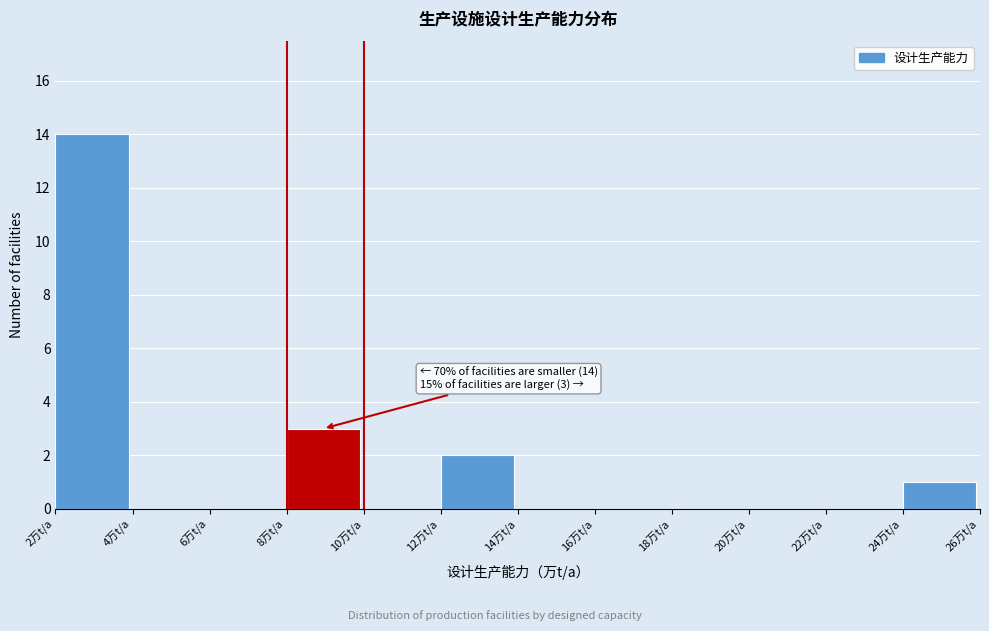

Which range on the x-axis has the tallest bar?

2 to 4